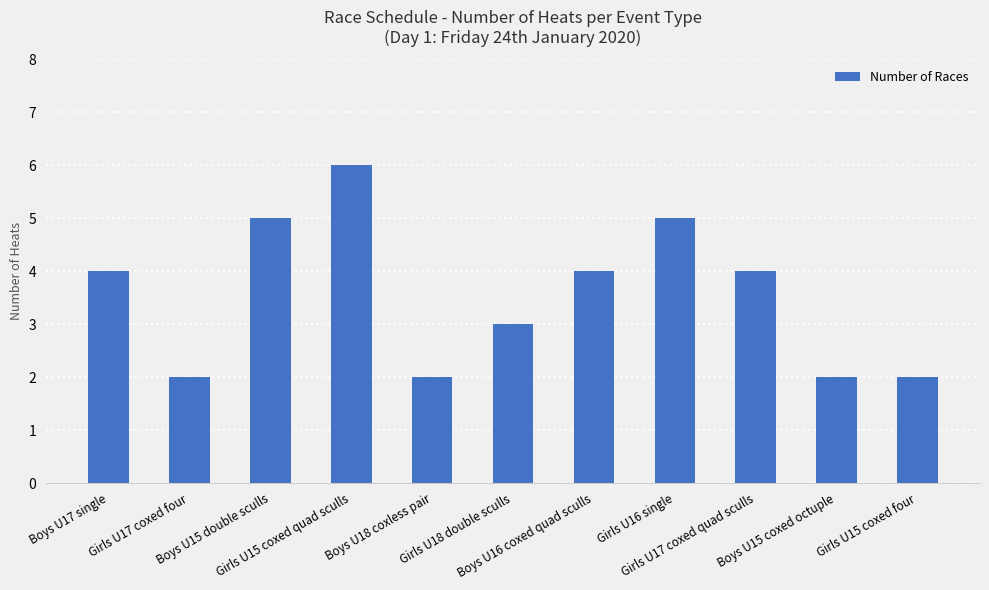

Reading right to left, list all the values displayed in this chart.

2	2	4	5	4	3	2	6	5	2	4